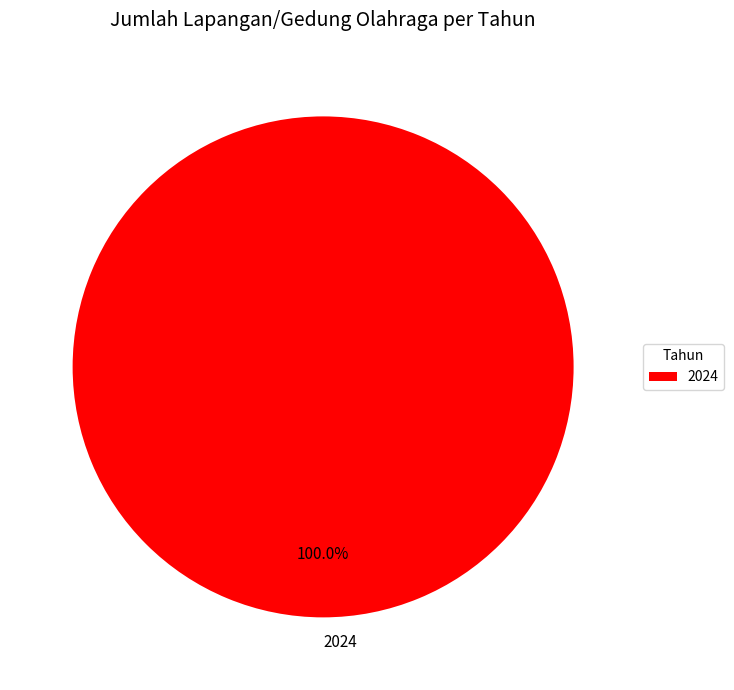

Rank the categories by value from highest to lowest.

2024